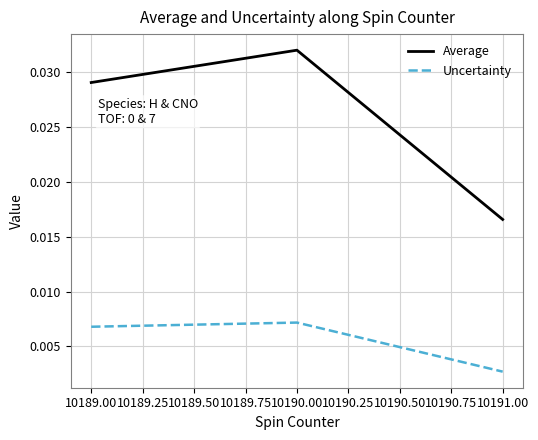

What position from the left is 10191.00?

3